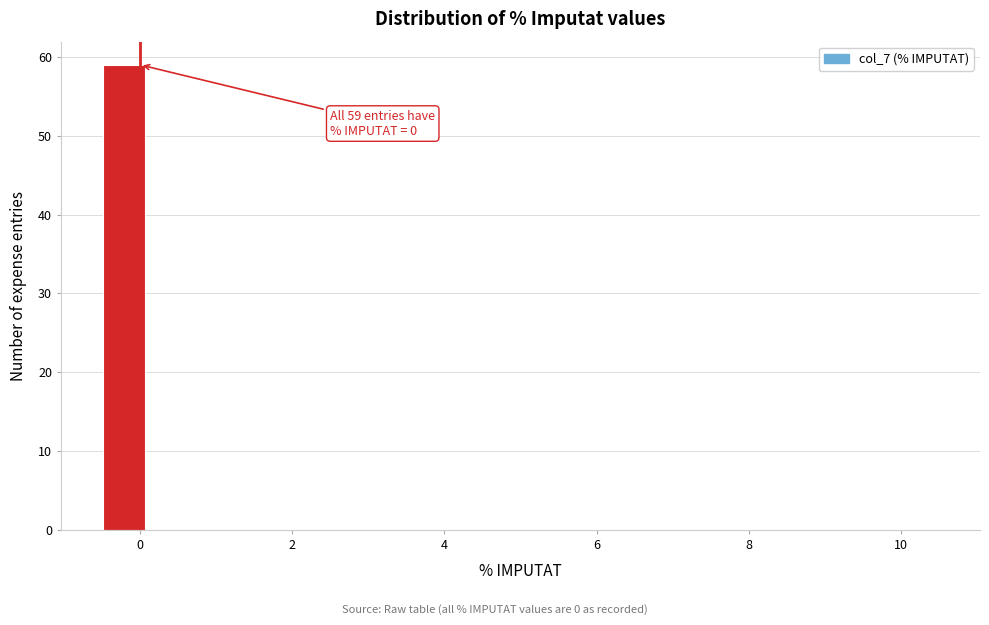

Read against the x-axis, roughly where is the centre of the tallest bar?

-0.2